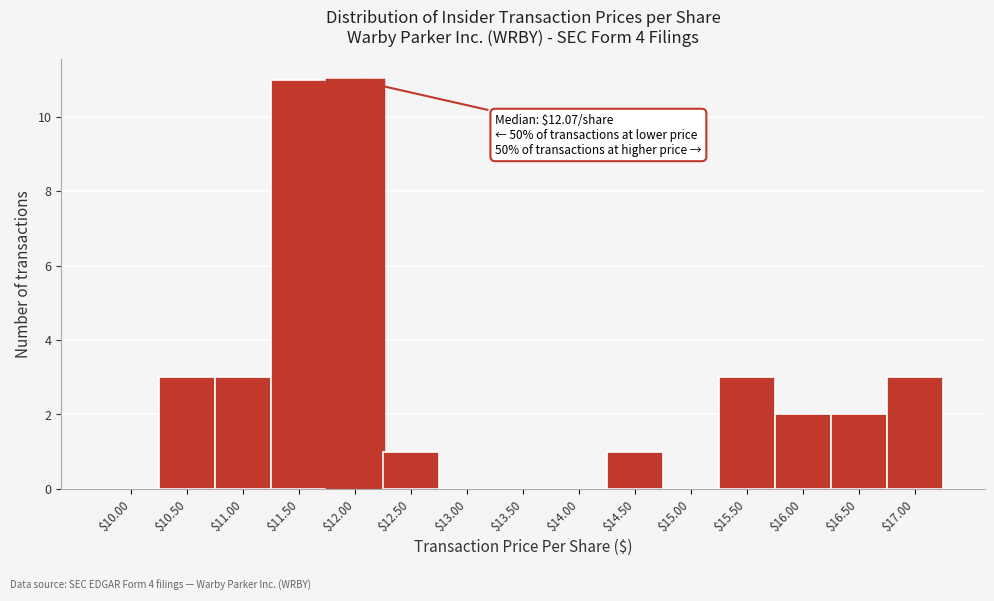

What is the greatest value displayed?

11